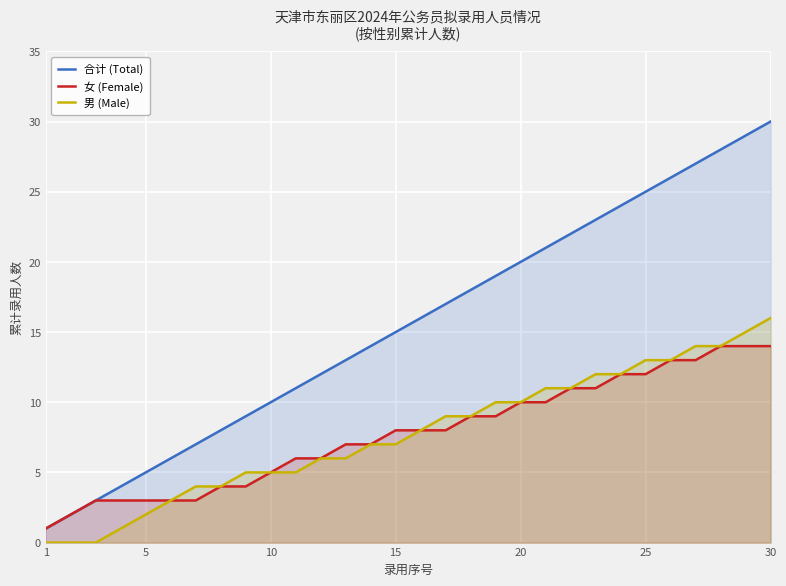

What is the highest value of the 女 (Female) series?

14